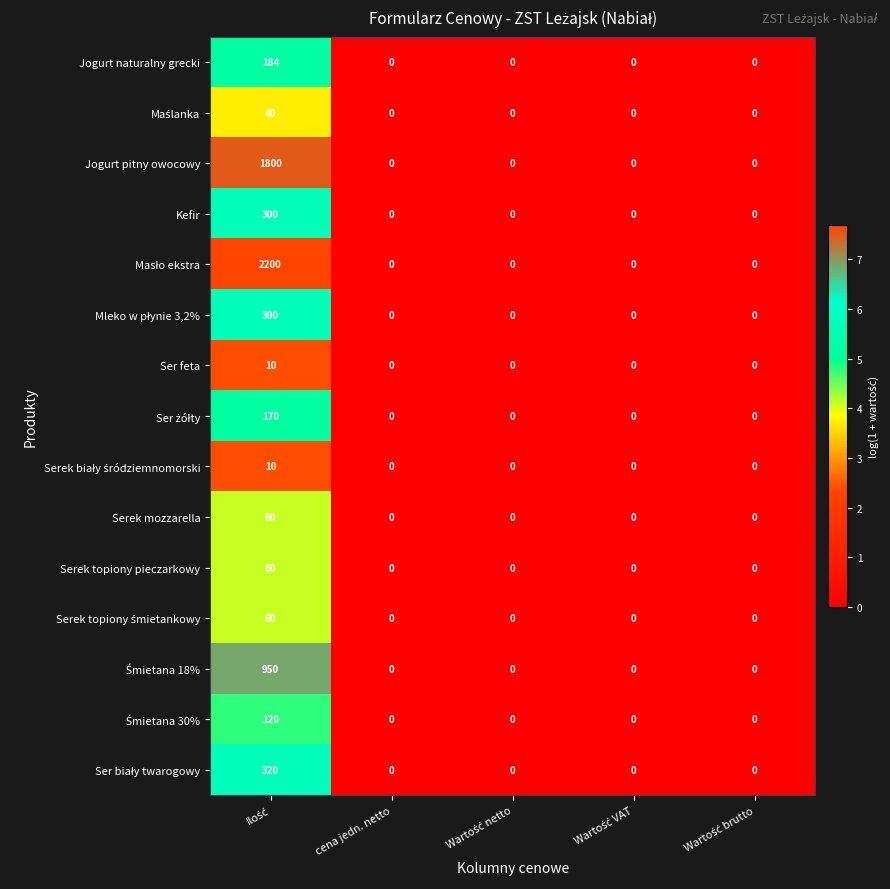

What is the difference between the maximum and minimum values in the Ser feta series?

10